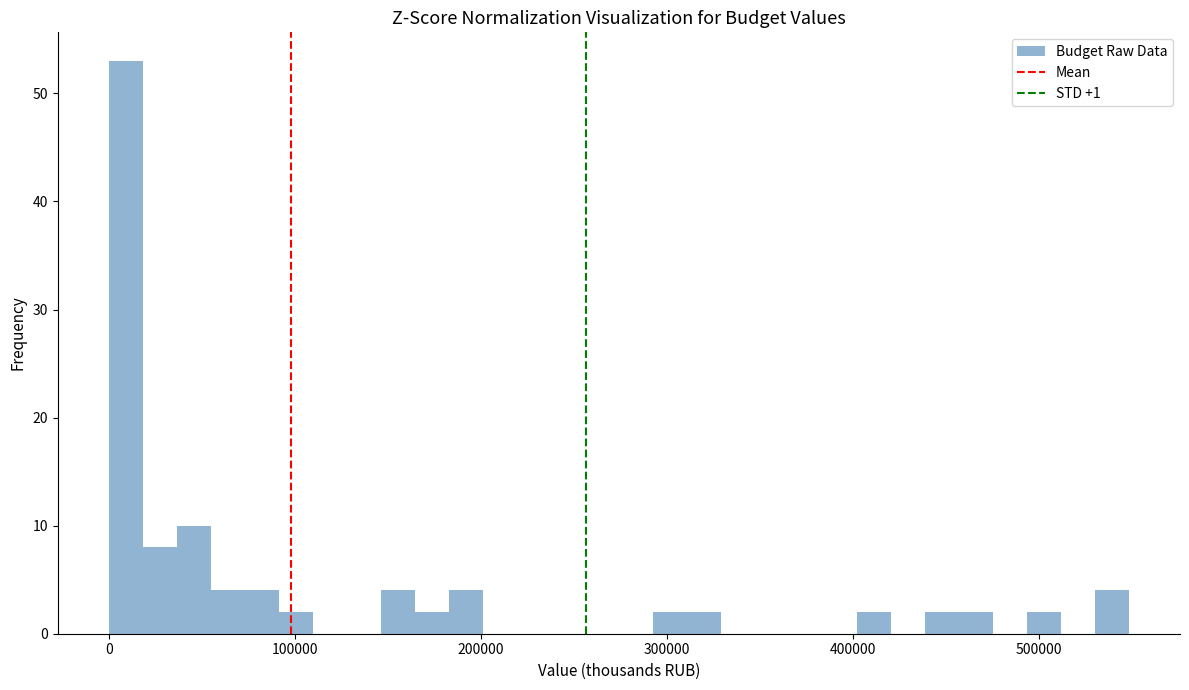

Read against the x-axis, roughly where is the centre of the tallest bar?

10000